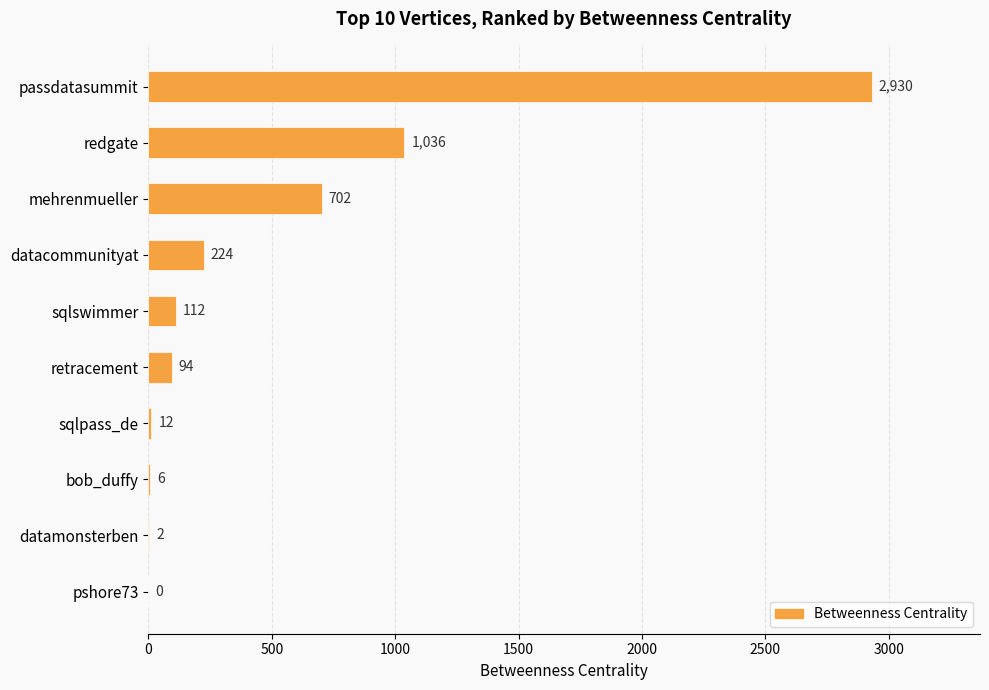

Where is the data nearest to the value 1465?

redgate